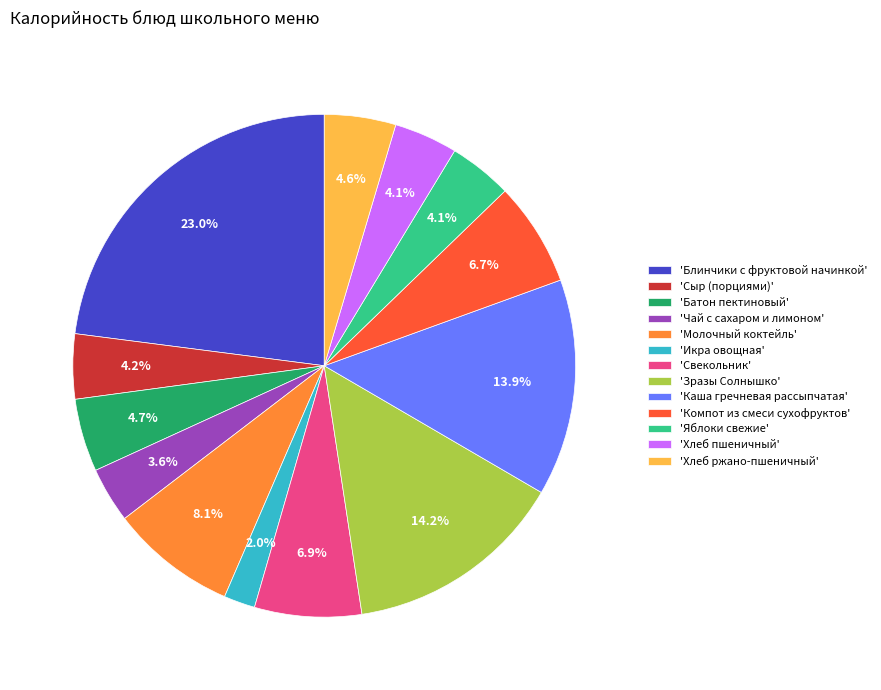

Count the number of slices in the pie.

13